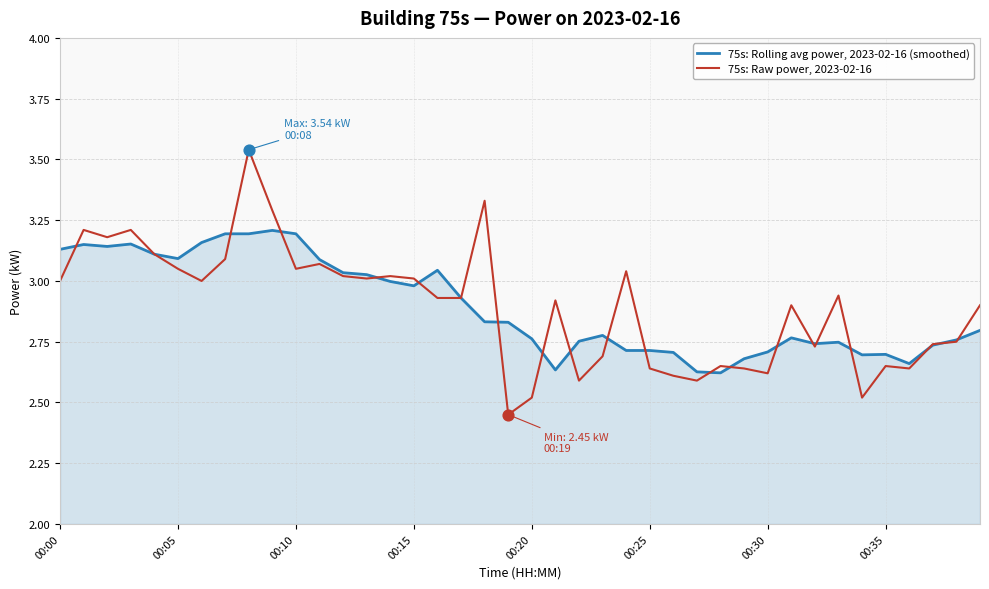

Which series has the largest range (max minus min)?

75s: Raw power, 2023-02-16